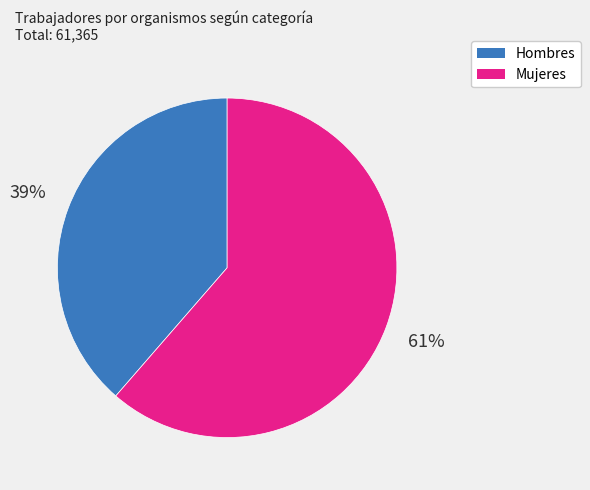

Is Hombres the majority of the pie?

No